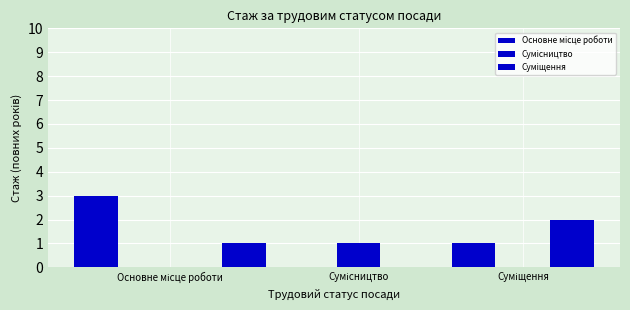

At how many categories does at least one series exceed 1?

2